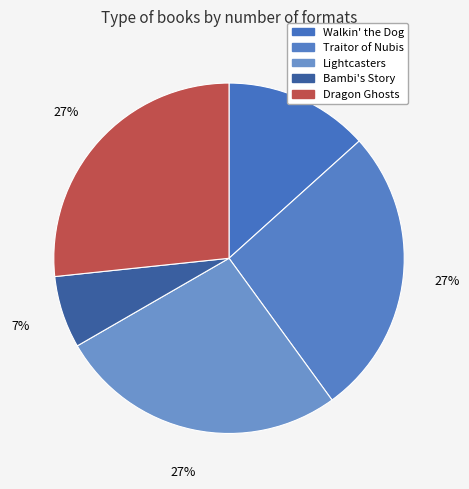

How many segments does this pie chart have?

5